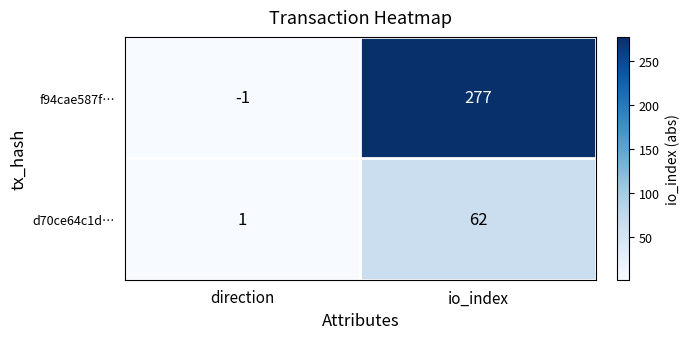

Reading left to right, what are all the values shown in this chart?

f94cae587f…: direction=-1	io_index=277
d70ce64c1d…: direction=1	io_index=62